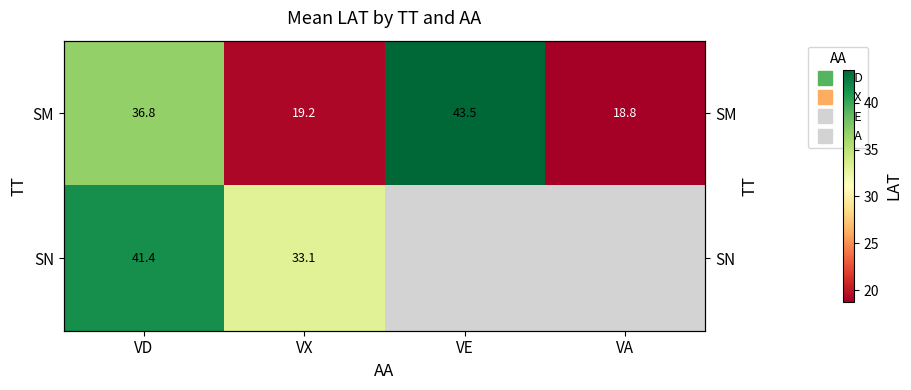

Is the value of SN at VA greater than the value of SM at VE?

No